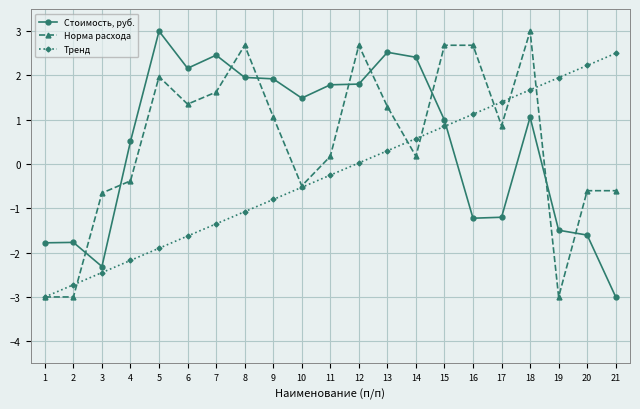

What is the maximum value shown in the chart?

3.0